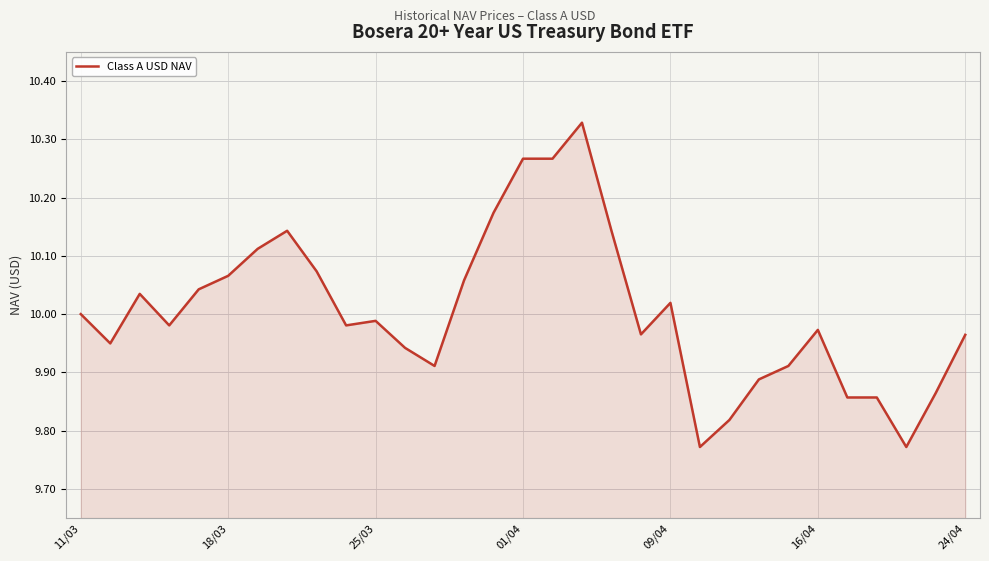

What is the difference between the maximum and minimum values?

0.6